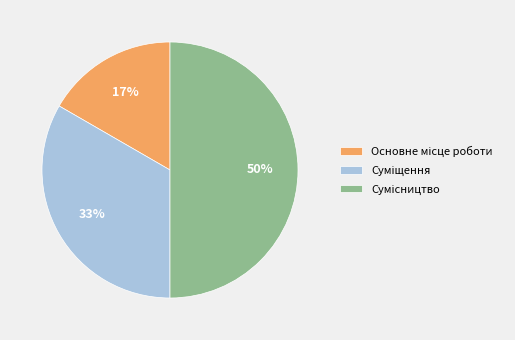

To the nearest percent, what is the difference between the largest and smallest slice percentages?

33%